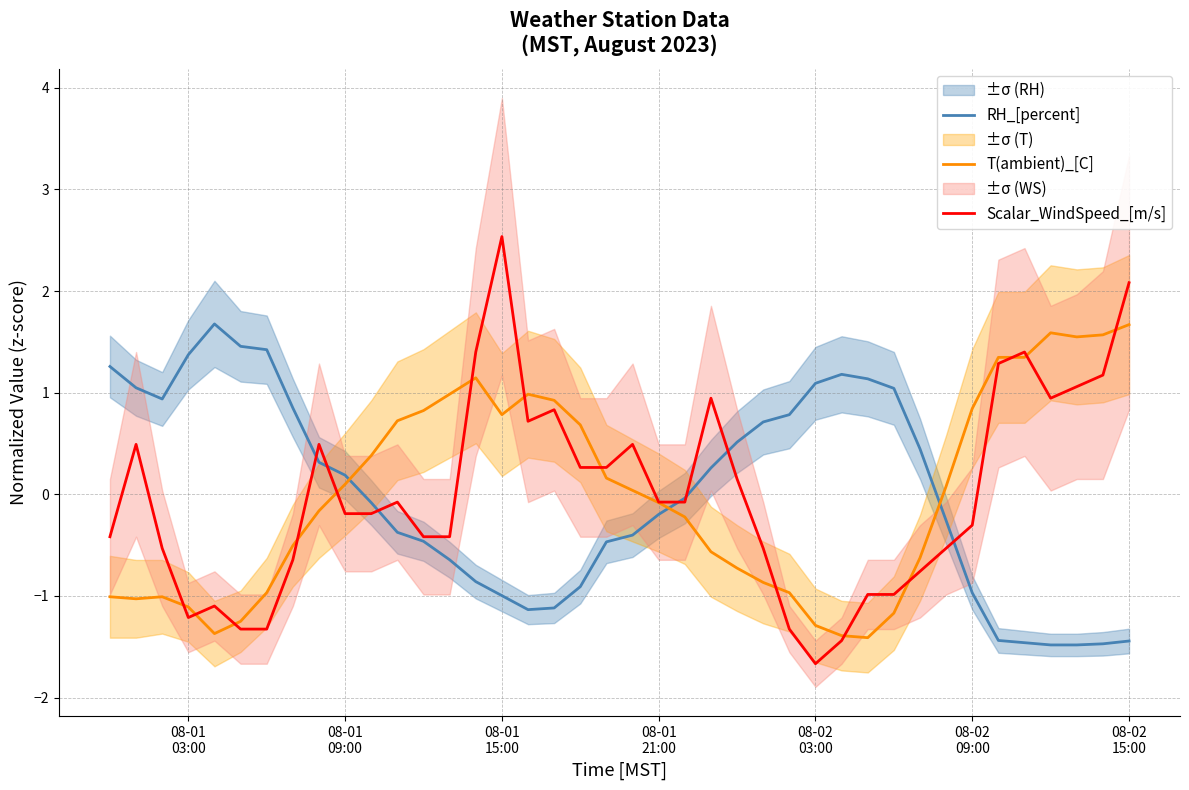

What is the difference between the maximum and second lowest values in the Scalar_WindSpeed_[m/s] series?

4.0